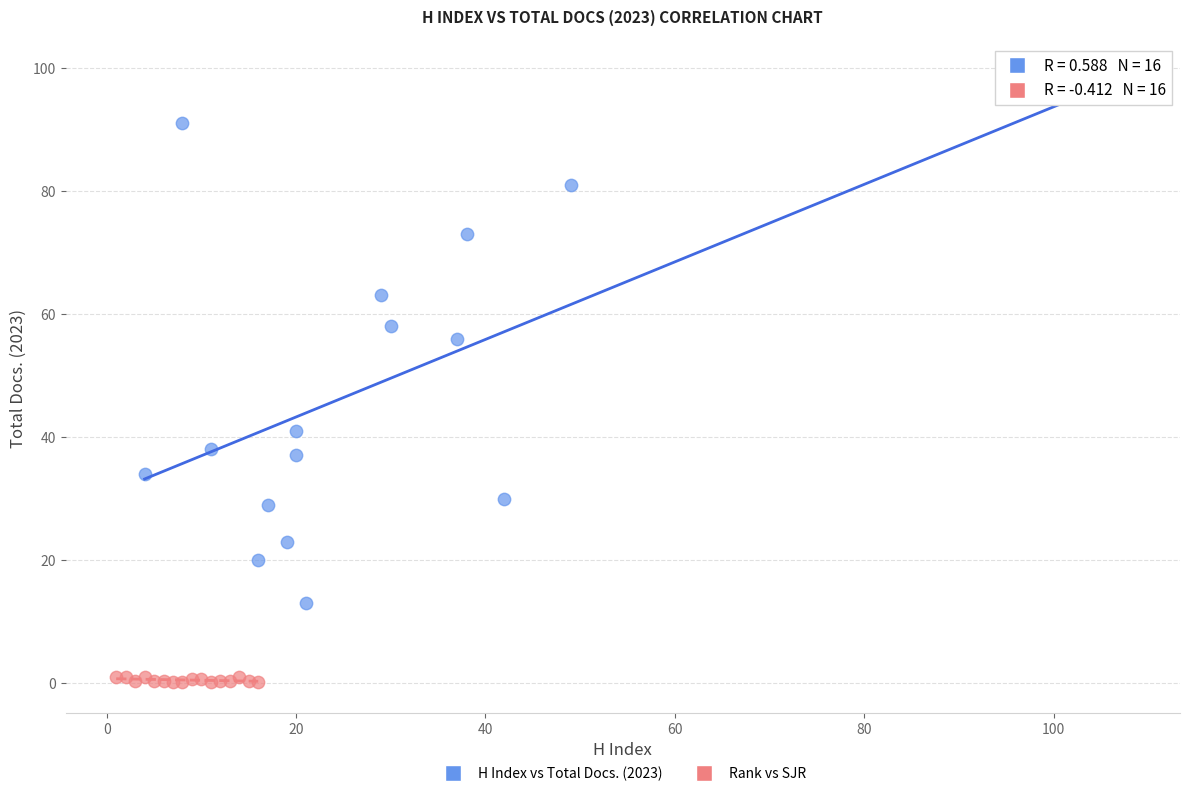

Which series reaches the maximum Y coordinate?

H Index vs Total Docs. (2023)